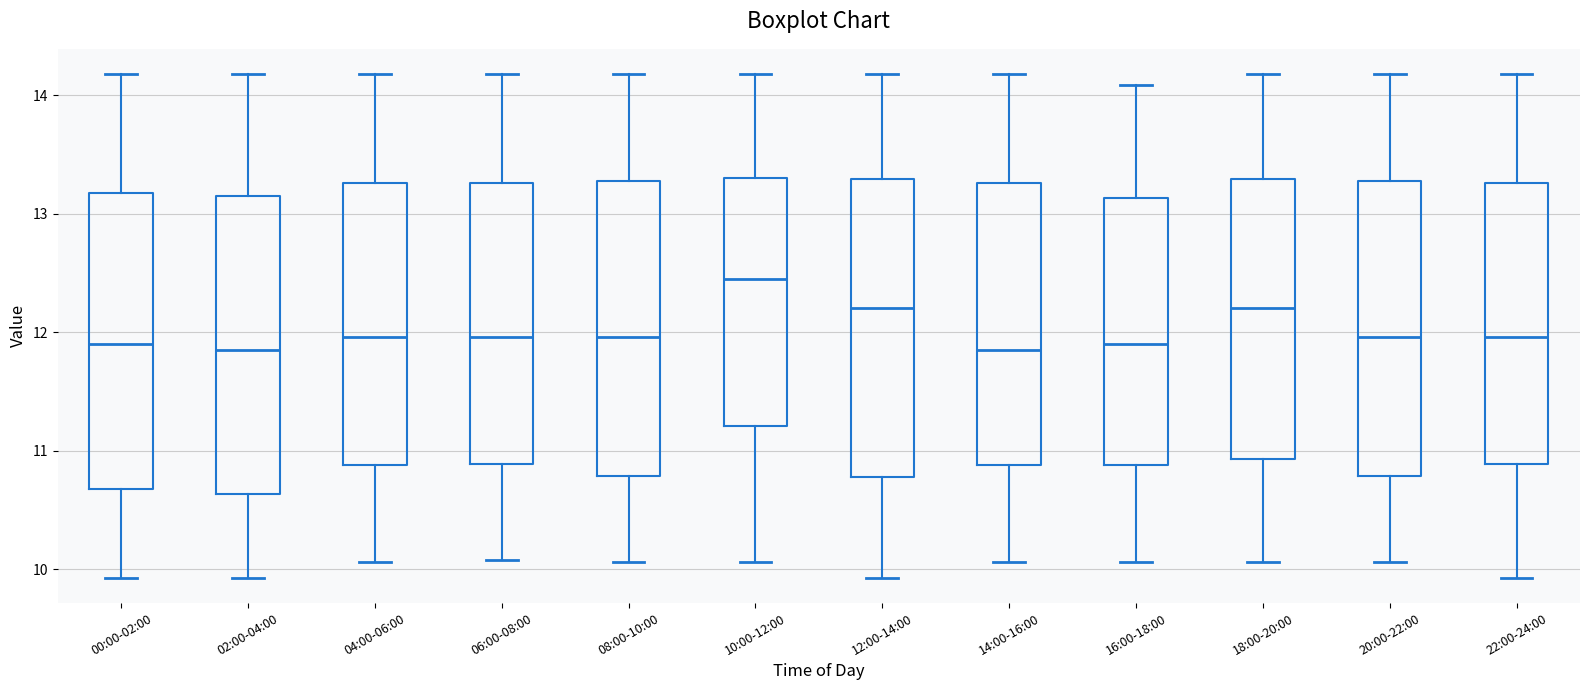

Reading left to right, read every box against the y-axis: the position of its median line, the range the box covers, and the ends of its whiskers. The values are not printed on the chart, so give them approximately, as read against the axis.

00:00-02:00: median 11.9, box 10.7 to 13.2, whiskers 9.9 to 14.2
02:00-04:00: median 11.9, box 10.6 to 13.2, whiskers 9.9 to 14.2
04:00-06:00: median 12.0, box 10.9 to 13.3, whiskers 10.1 to 14.2
06:00-08:00: median 12.0, box 10.9 to 13.3, whiskers 10.1 to 14.2
08:00-10:00: median 12.0, box 10.8 to 13.3, whiskers 10.1 to 14.2
10:00-12:00: median 12.5, box 11.2 to 13.3, whiskers 10.1 to 14.2
12:00-14:00: median 12.2, box 10.8 to 13.3, whiskers 9.9 to 14.2
14:00-16:00: median 11.9, box 10.9 to 13.3, whiskers 10.1 to 14.2
16:00-18:00: median 11.9, box 10.9 to 13.1, whiskers 10.1 to 14.1
18:00-20:00: median 12.2, box 10.9 to 13.3, whiskers 10.1 to 14.2
20:00-22:00: median 12.0, box 10.8 to 13.3, whiskers 10.1 to 14.2
22:00-24:00: median 12.0, box 10.9 to 13.3, whiskers 9.9 to 14.2